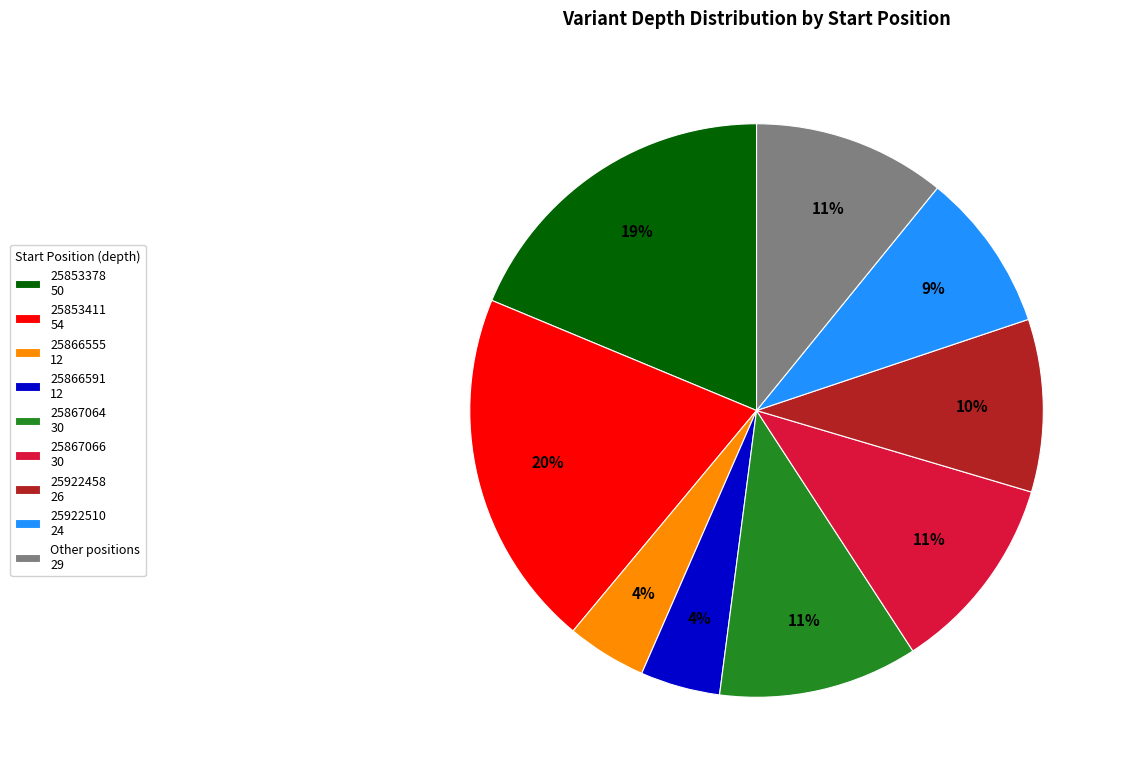

True or false: 25922458 26 accounts for 25% of the total.

False